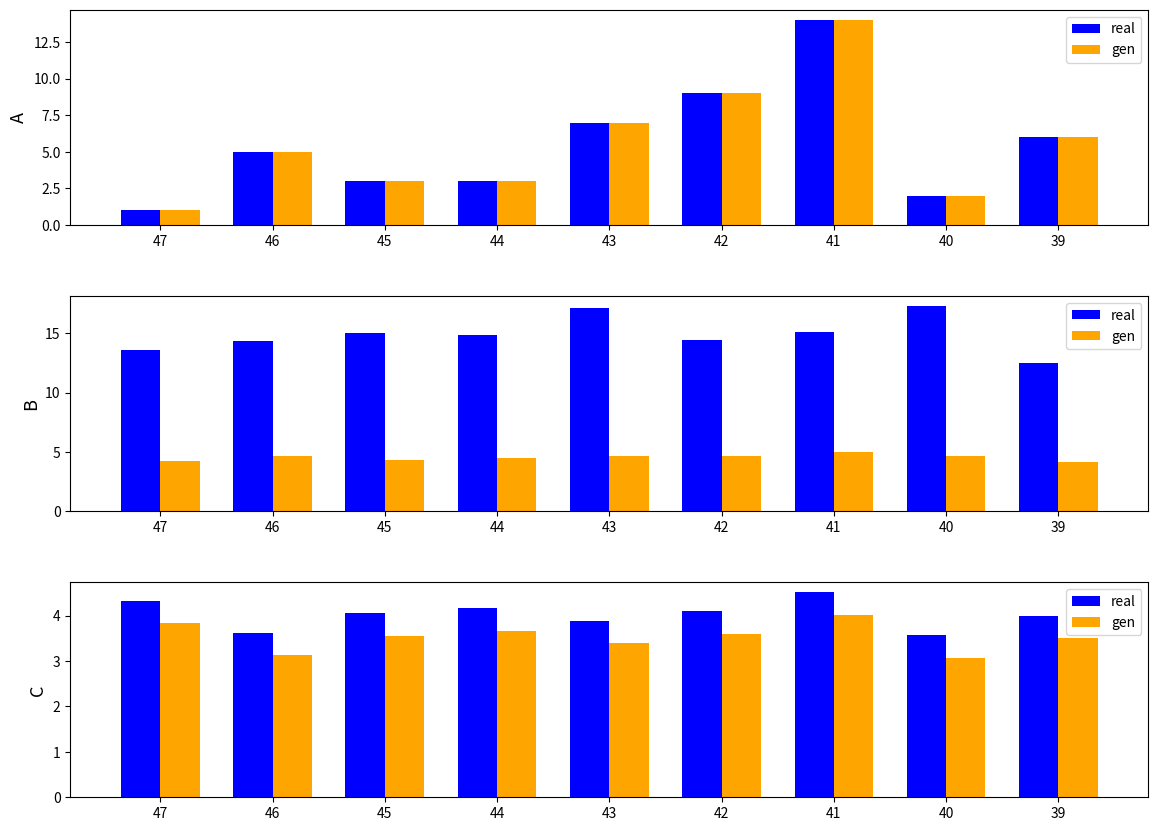

At which label is gen closest to 3?

40